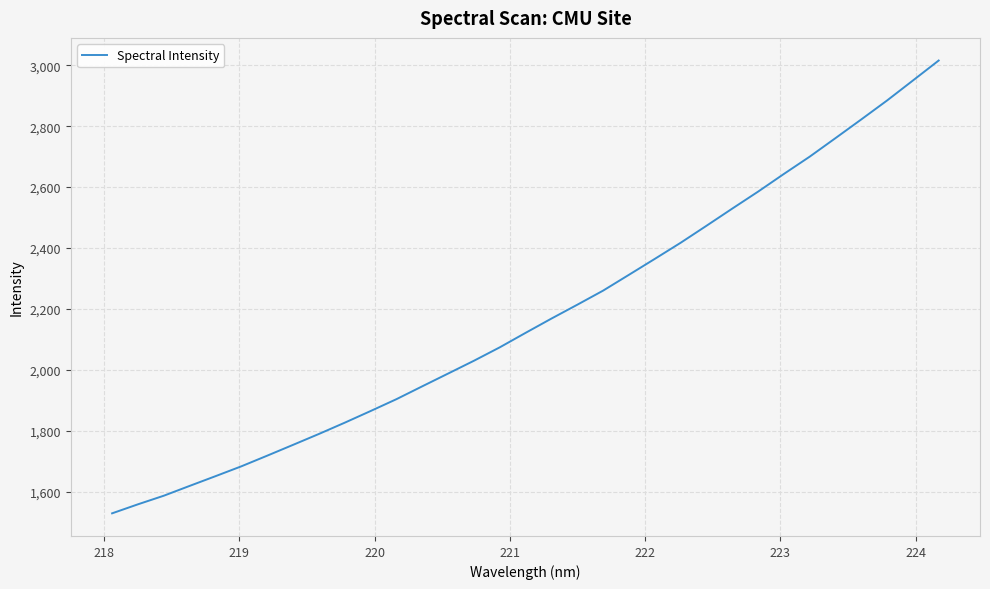

What is the minimum value shown in the chart?

1528.4